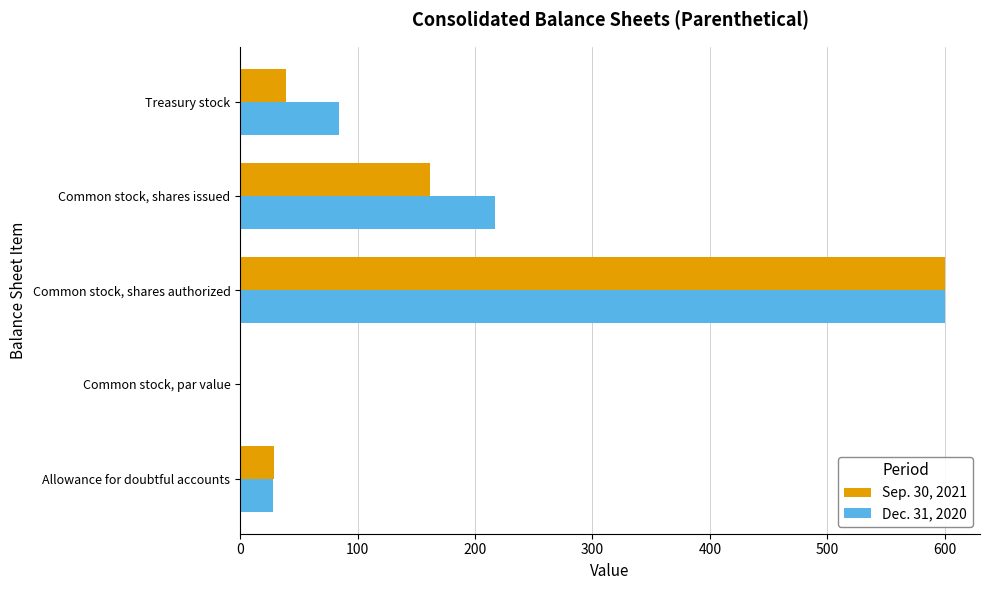

What is the sum of all Sep. 30, 2021 values?

830.0